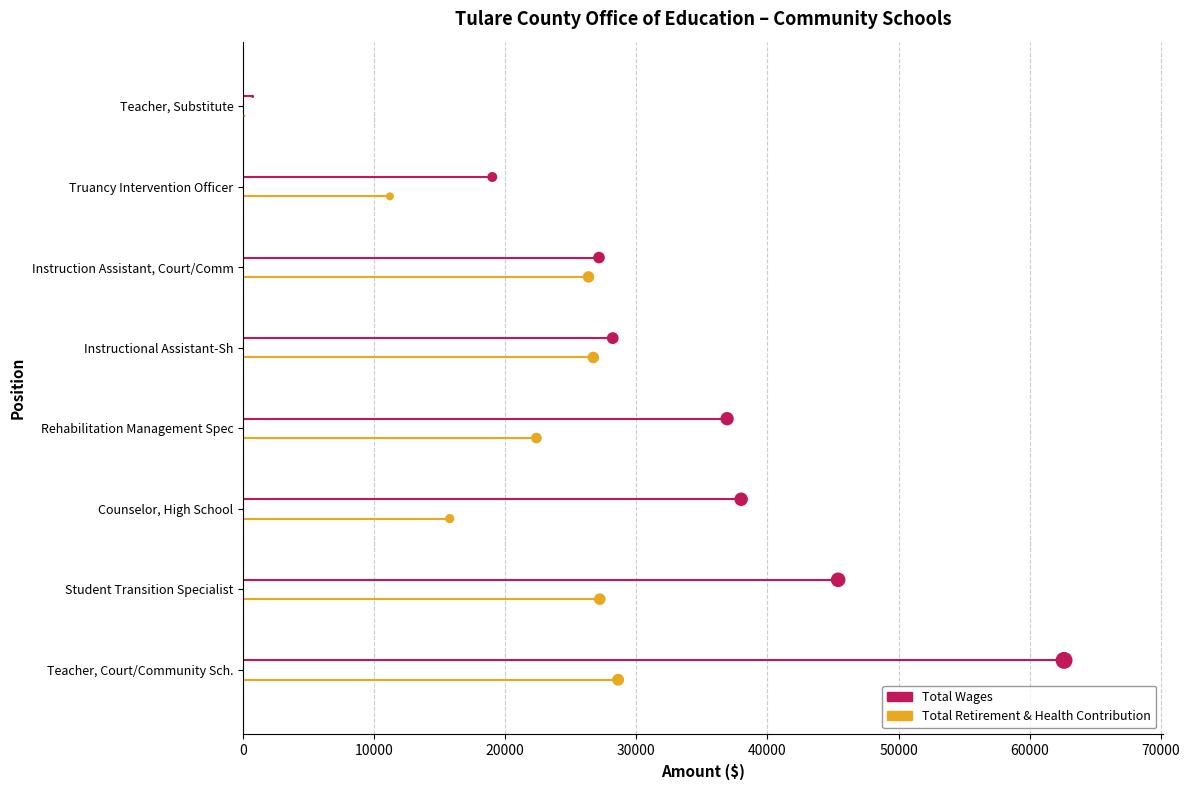

What are all the series names shown in the legend?

Total Wages, Total Retirement & Health Contribution